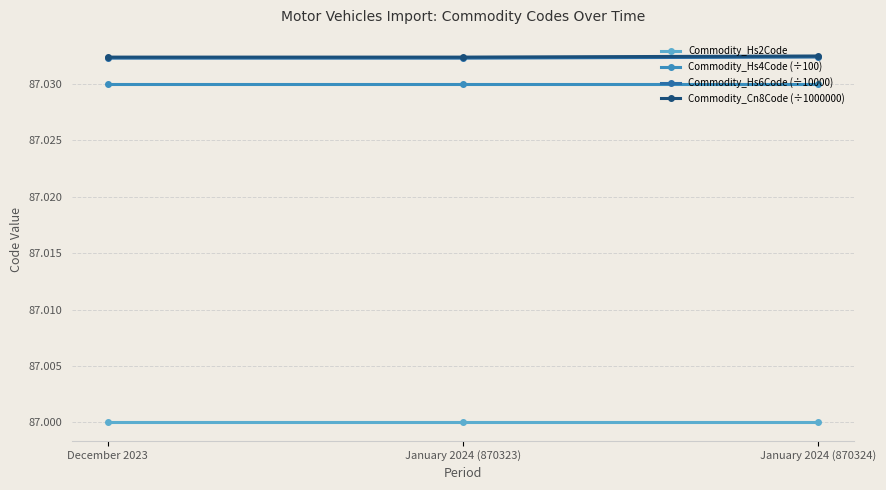

True or false: Commodity_Hs4Code (÷100) has a value of 43.1 at December 2023.

False